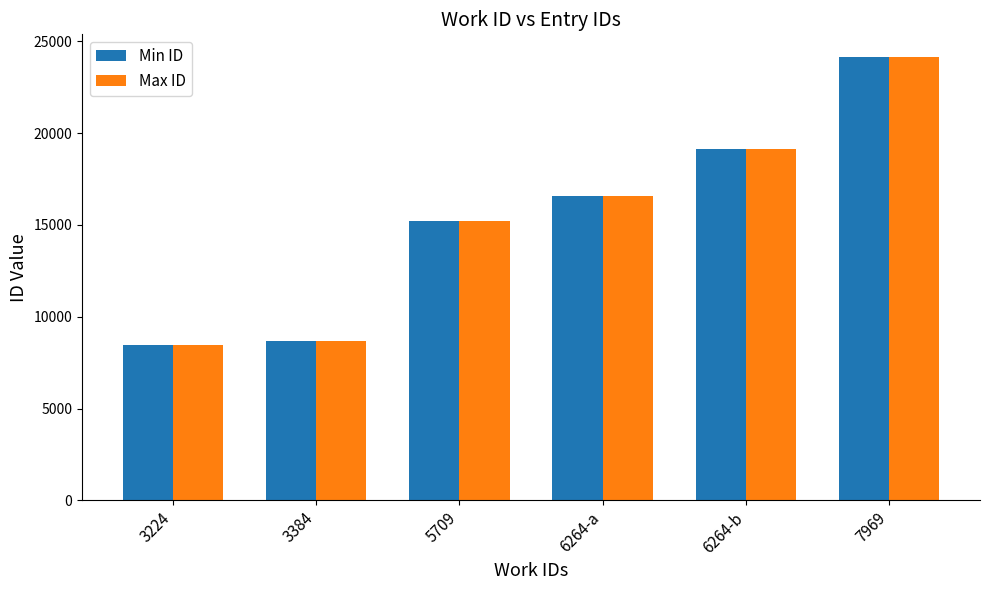

What is the maximum value shown in the chart?

24176